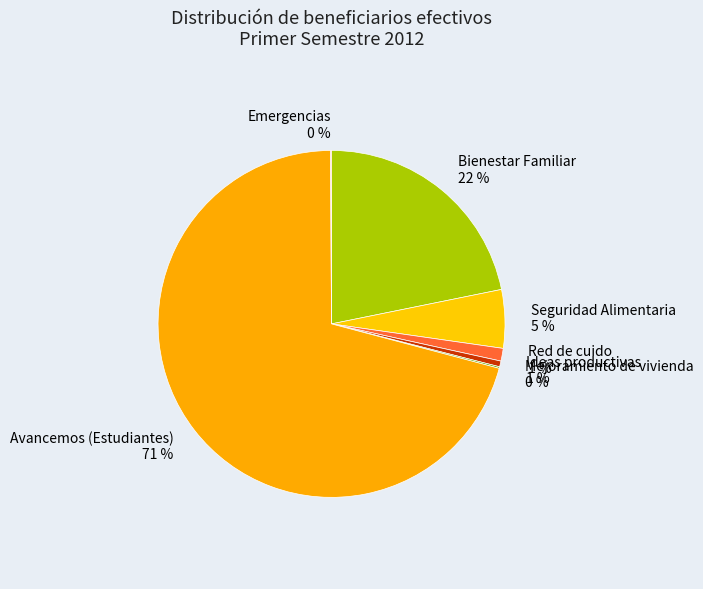

Is there any slice that represents more than half of the pie?

Yes